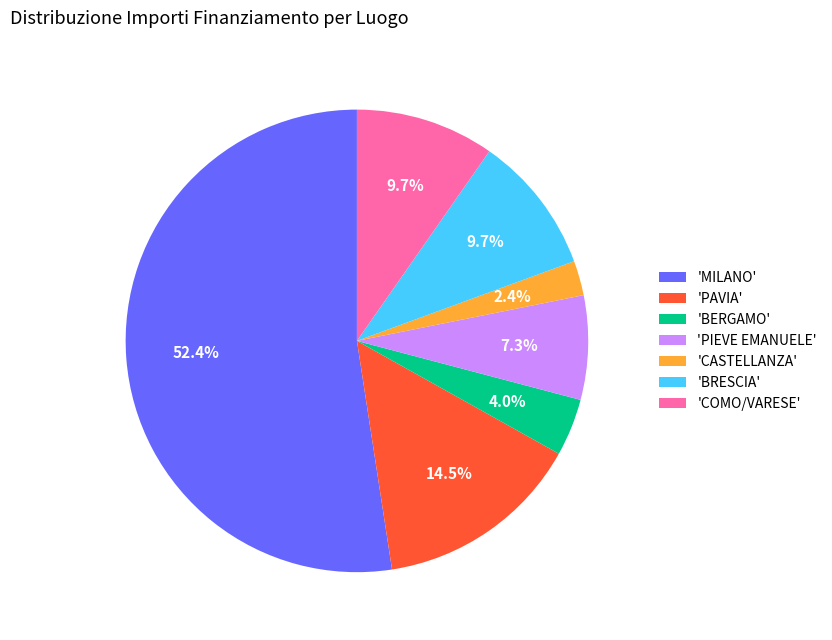

How much of the chart is everything except 'COMO/VARESE'?

90.3%